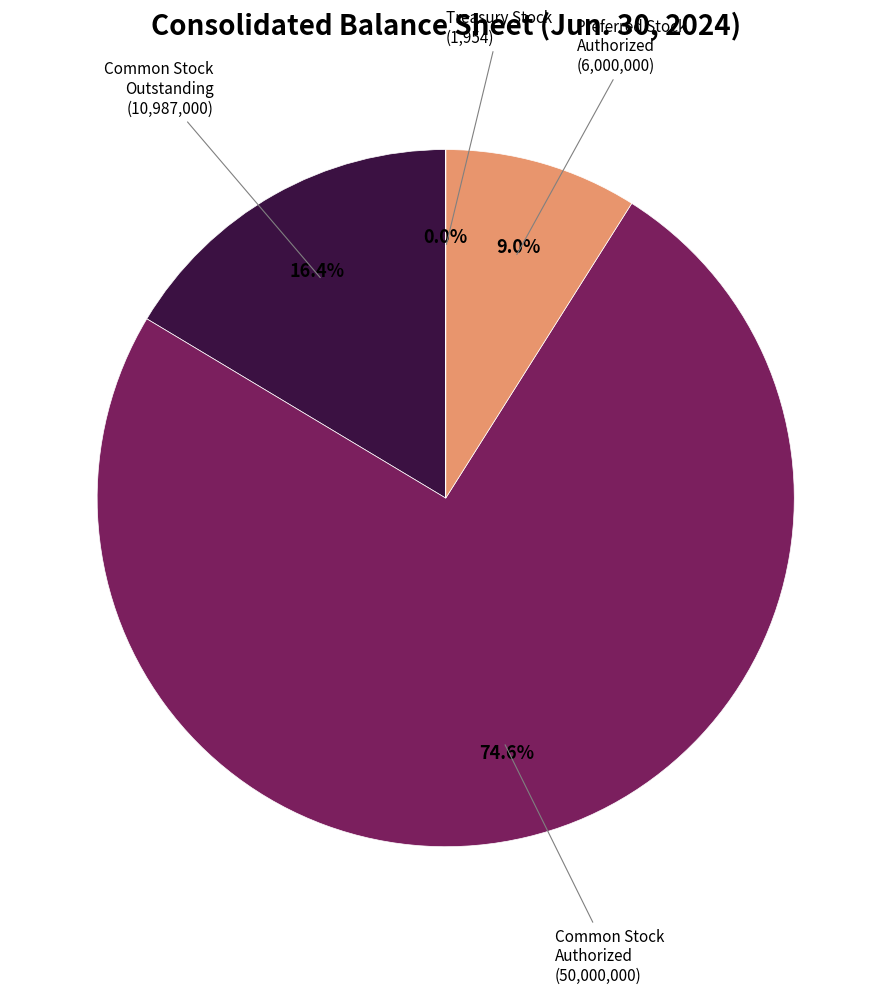

Is there a majority slice in this chart?

Yes